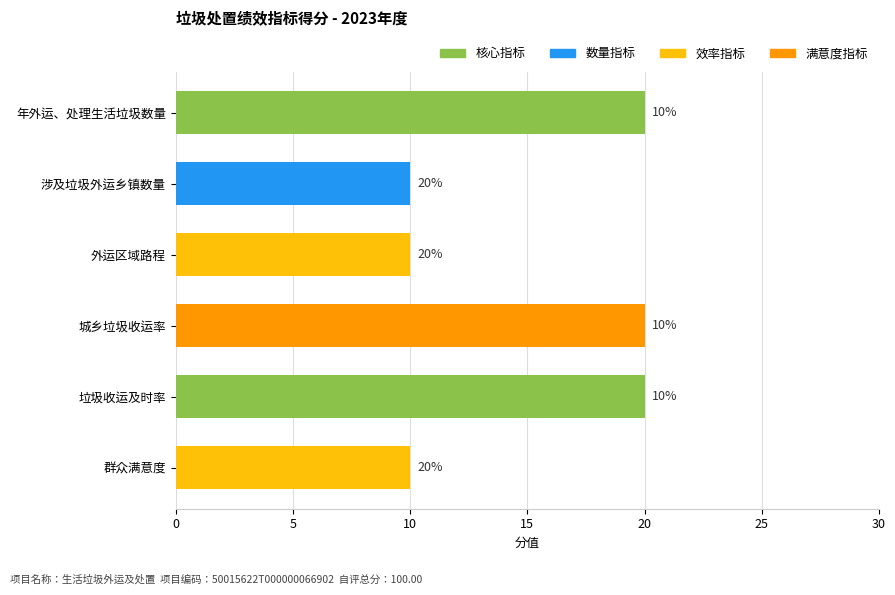

The chart shows a value of 15 at 外运区域路程. True or false?

False